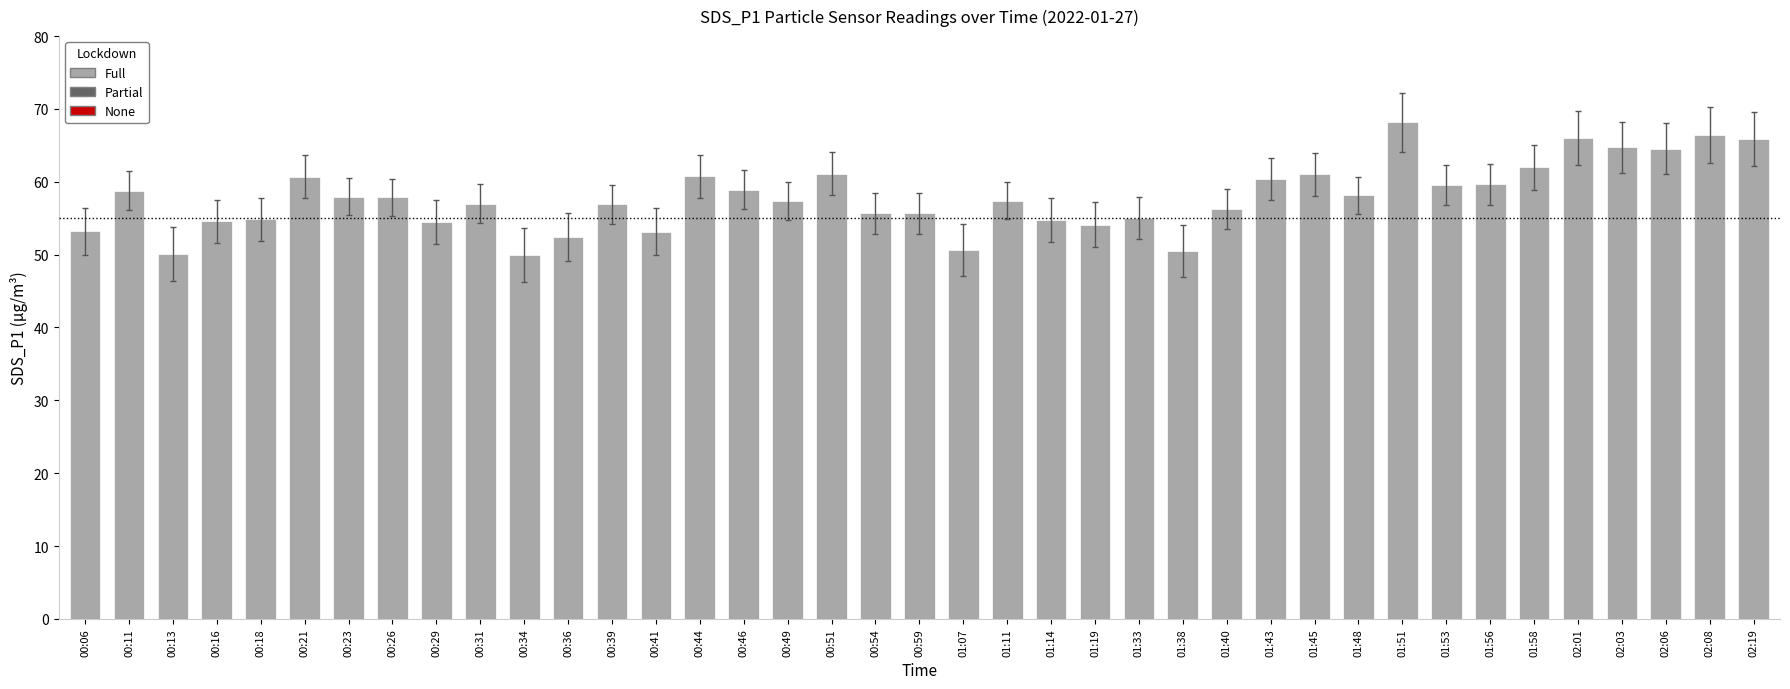

What position from the right is 00:18?

35